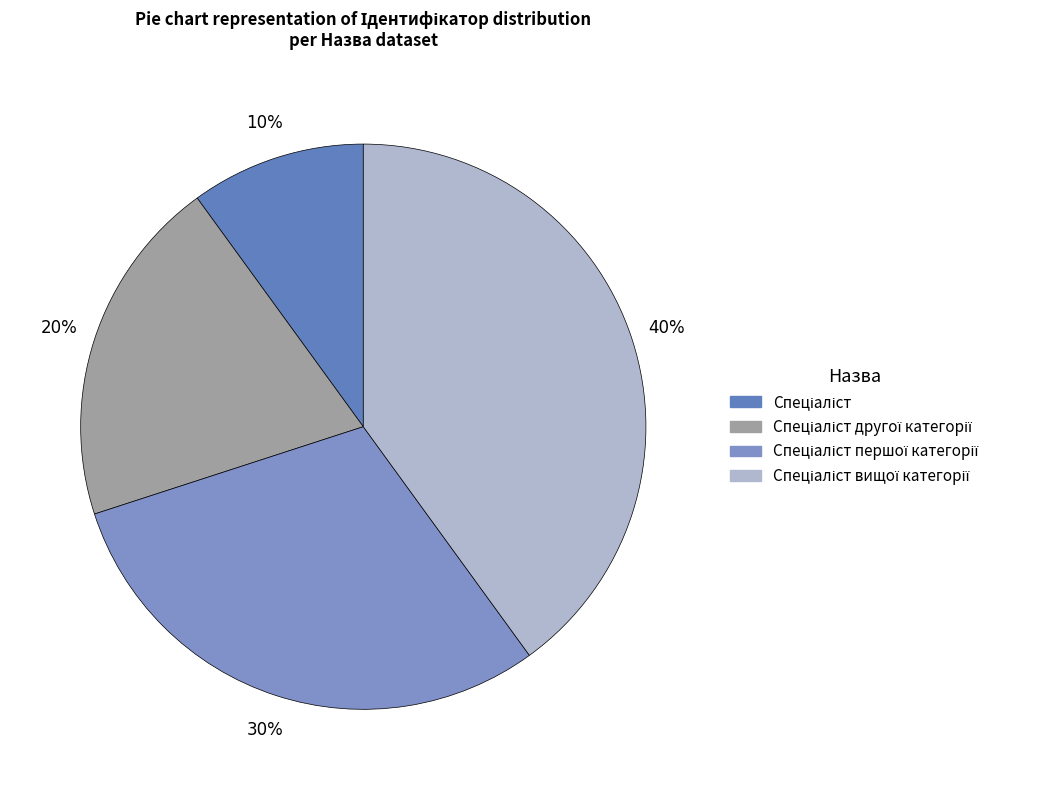

Is there a majority slice in this chart?

No